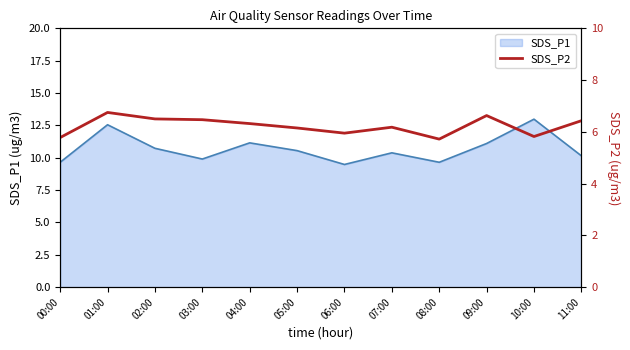

Reading left to right, what are all the values shown in this chart?

5.8	6.8	6.5	6.5	6.3	6.2	6.0	6.2	5.7	6.6	5.8	6.4